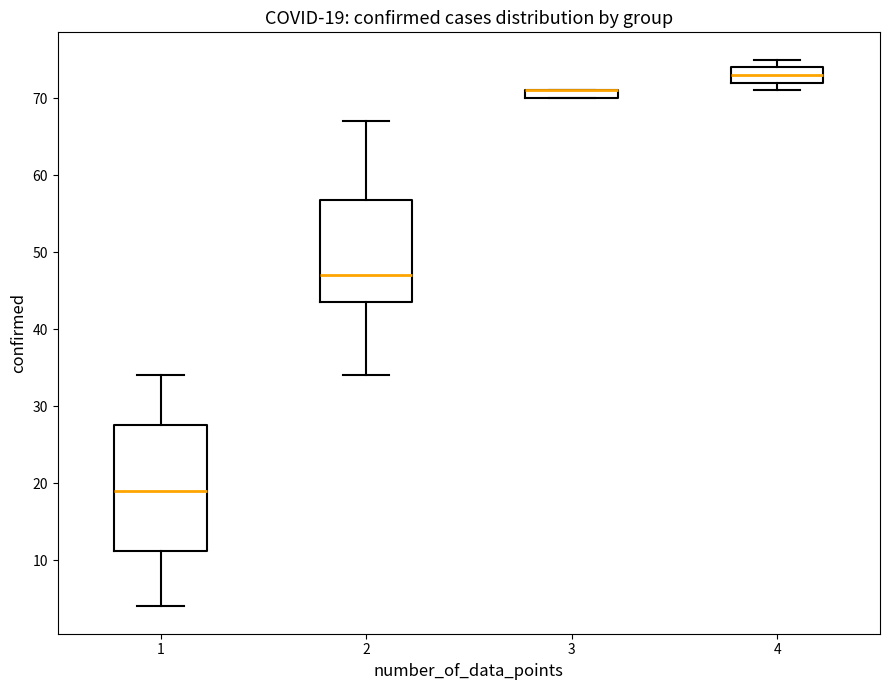

Comparing the boxes themselves (not the whiskers), which one is the tallest?

1